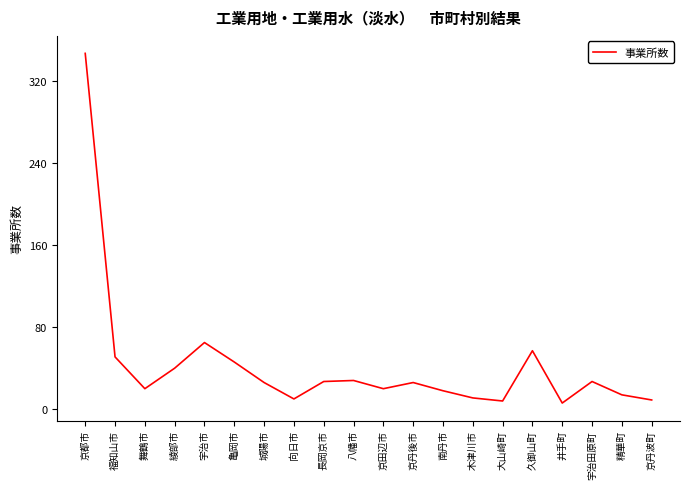

What position from the left is 久御山町?

16